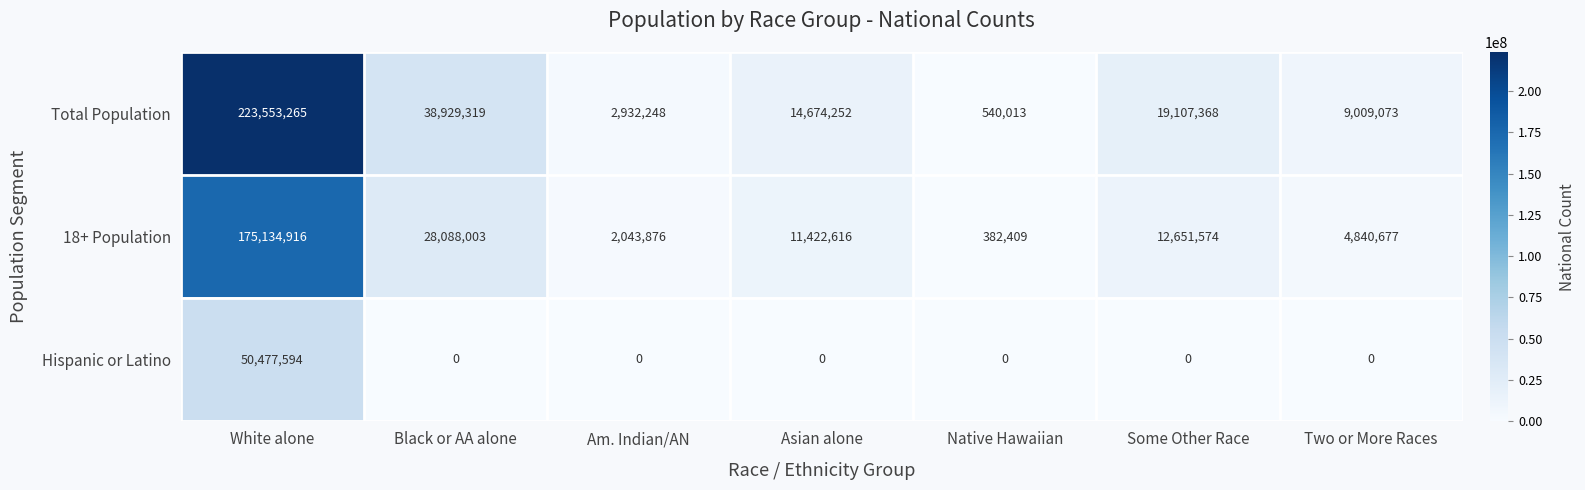

What is the average value of the Hispanic or Latino series?

7211085